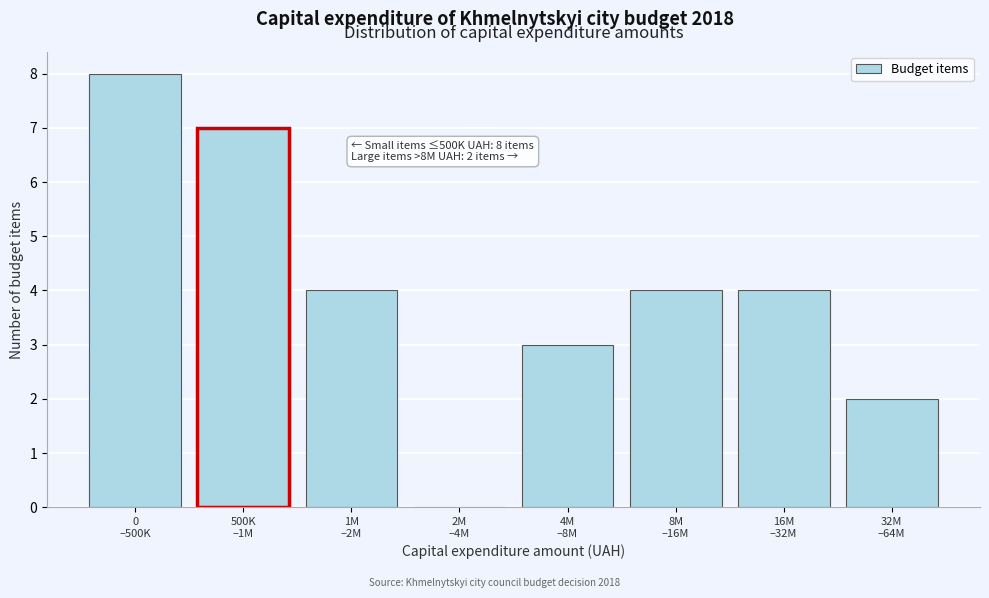

What is the greatest value displayed?

8